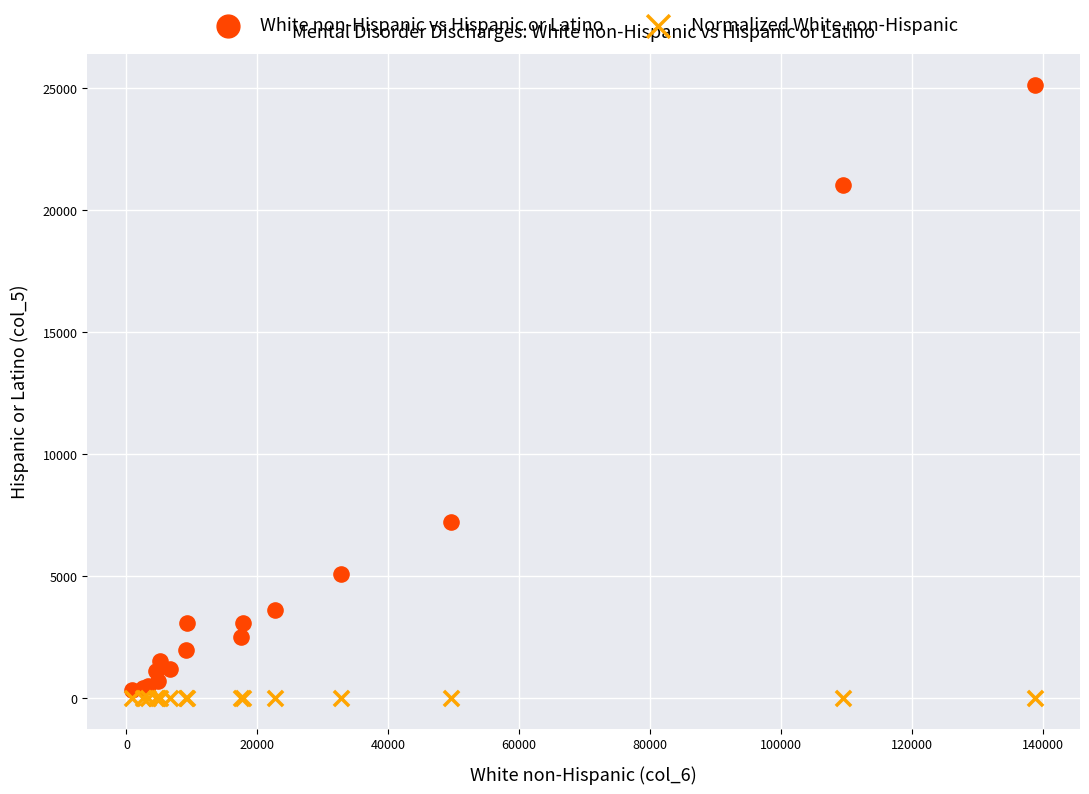

Which series contains the highest Y value?

White non-Hispanic vs Hispanic or Latino